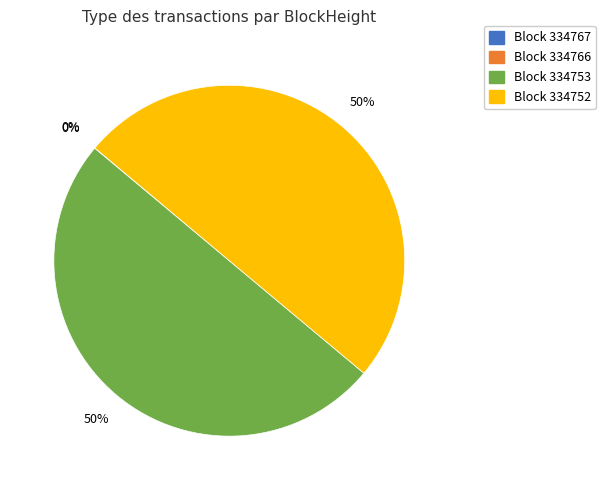

What percentage is the Block 334752 slice, to the nearest percent?

50%